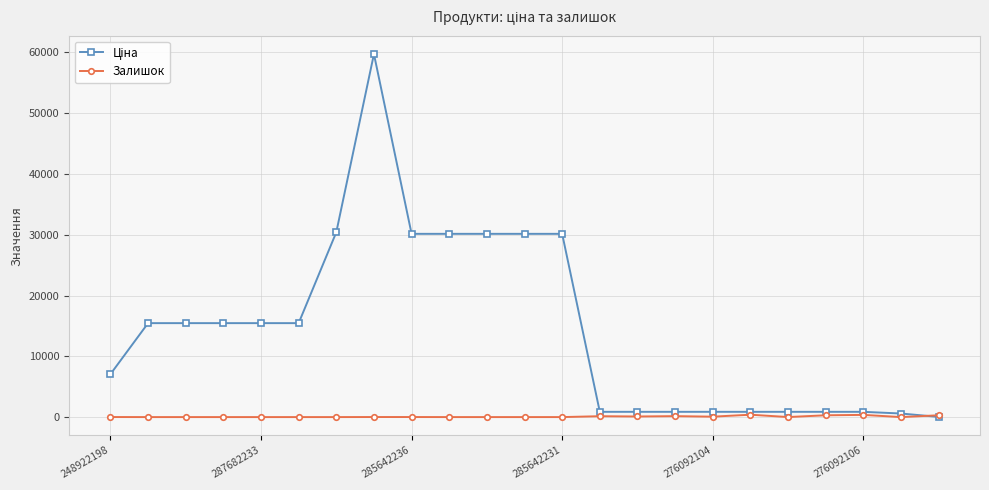

What is the greatest value displayed?

59724.9